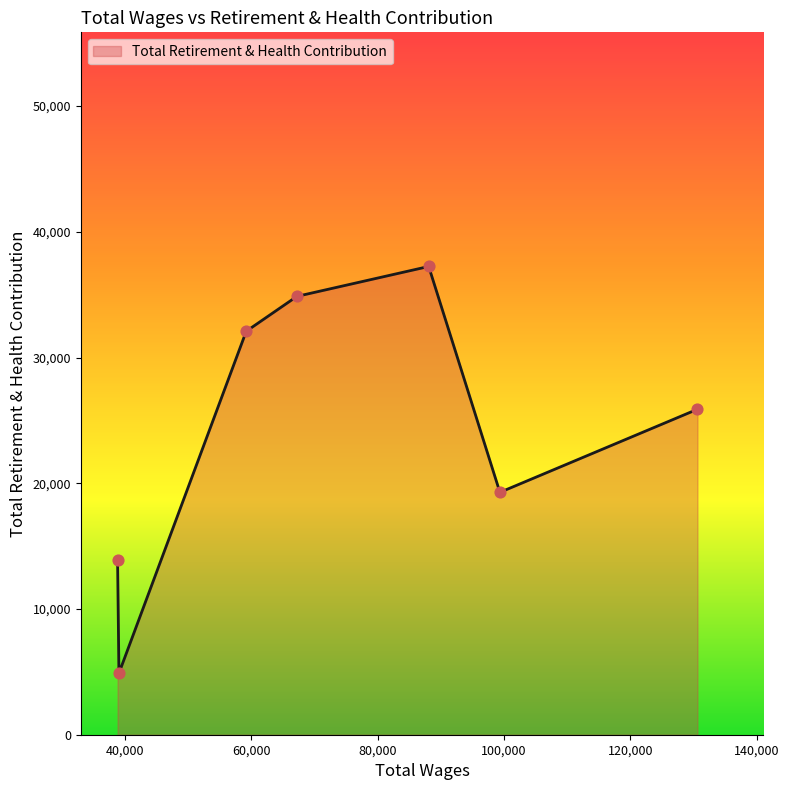

What is the average value?

24017